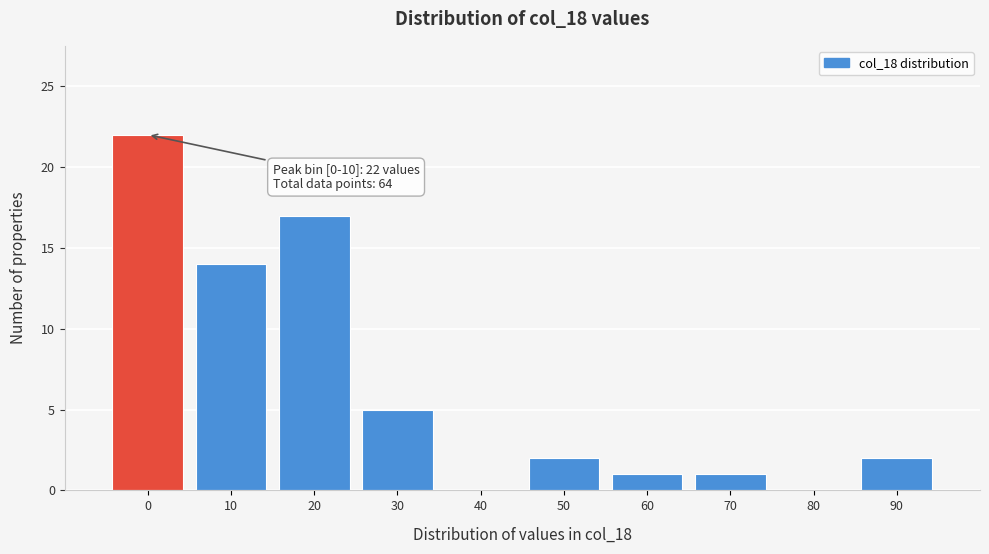

Reading right to left, what are all the values shown in this chart?

90=2	80=0	70=1	60=1	50=2	40=0	30=5	20=17	10=14	0=22